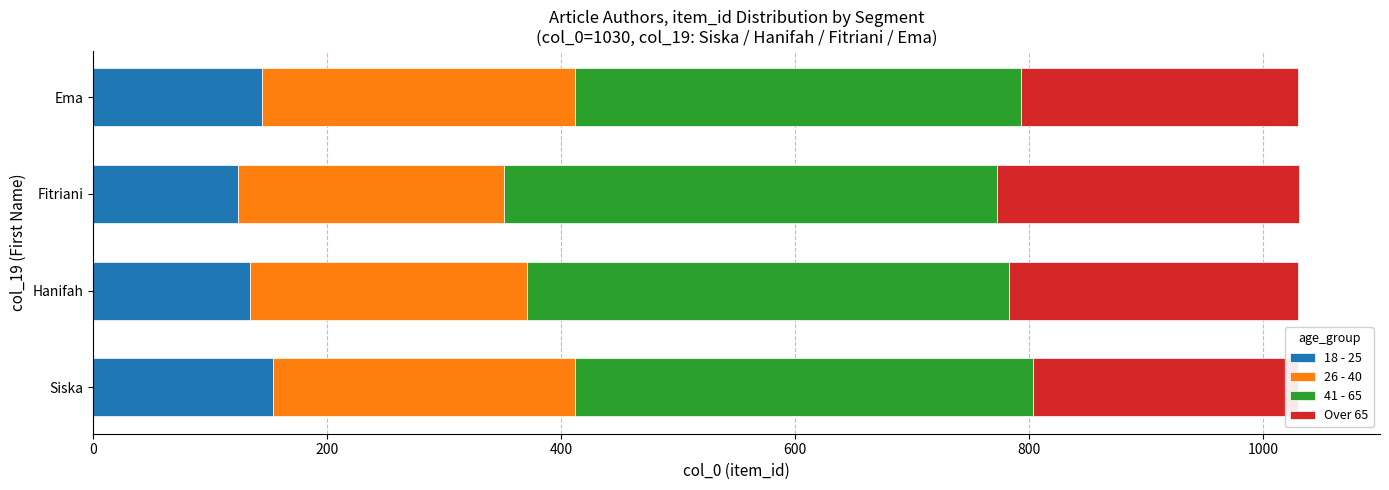

How many bars are there in each group?

4